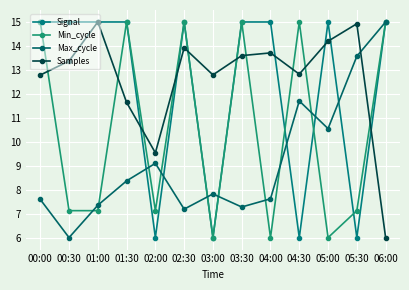

Where does the Min_cycle series first go above 7?

00:00